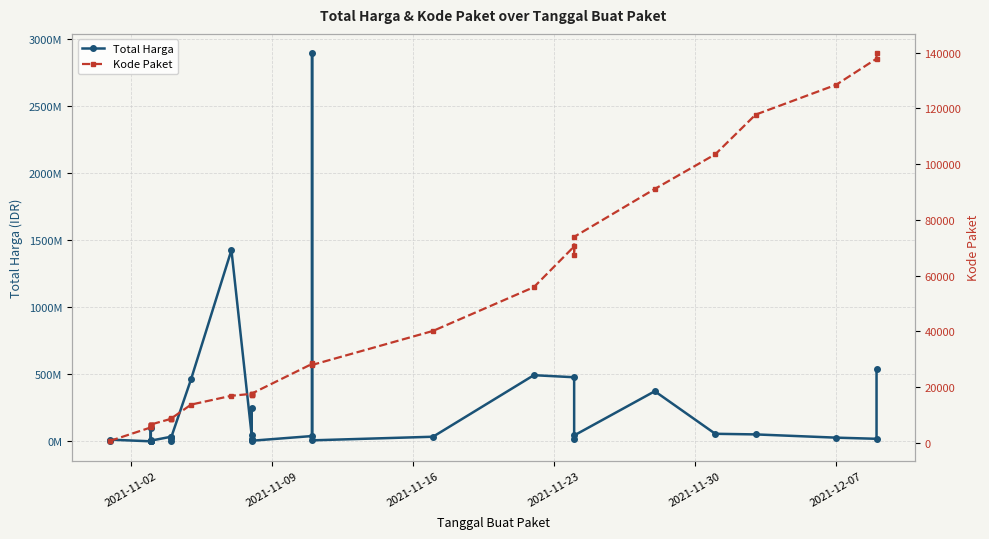

How many interior local peaks does the Kode Paket series have?

5